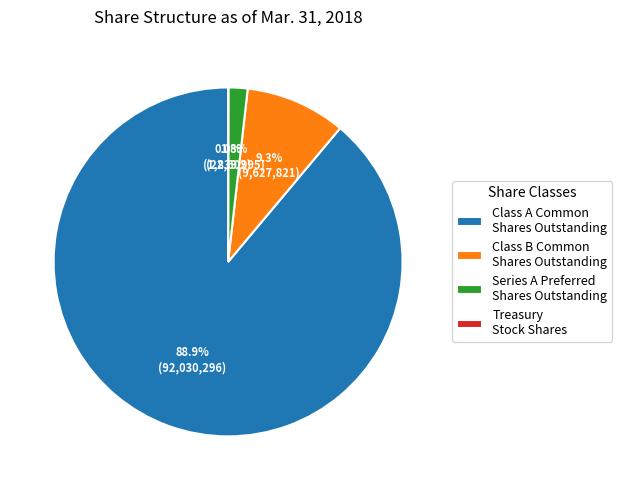

Between Class B Common Shares Outstanding and Series A Preferred Shares Outstanding, which is larger?

Class B Common Shares Outstanding